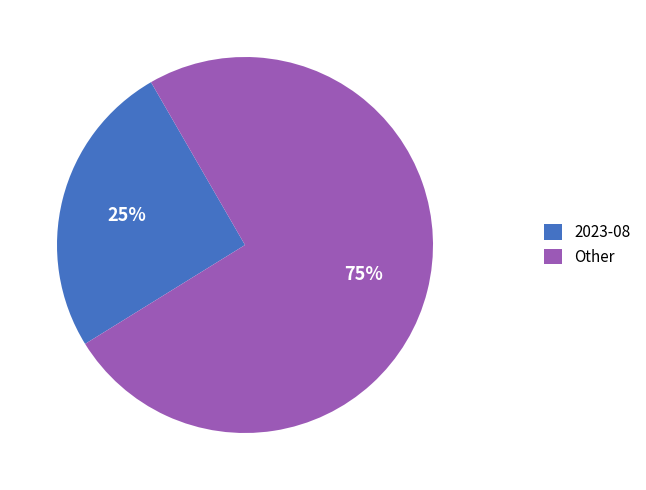

Rank the categories by value from highest to lowest.

Other, 2023-08